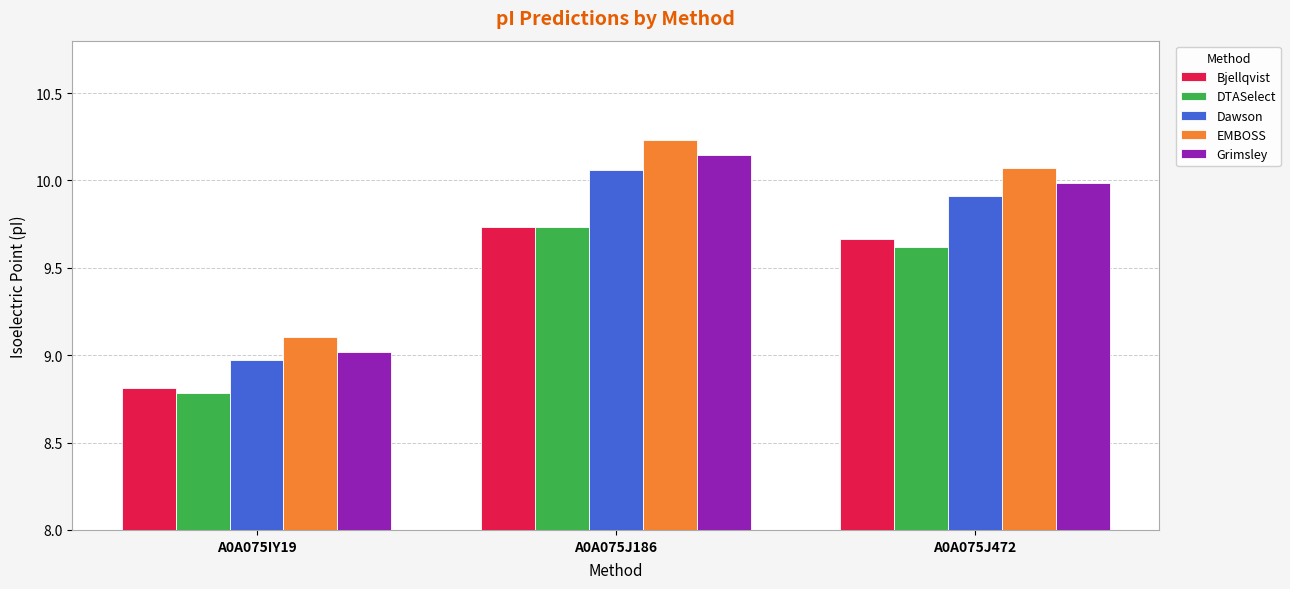

What is the minimum value for EMBOSS?

9.1